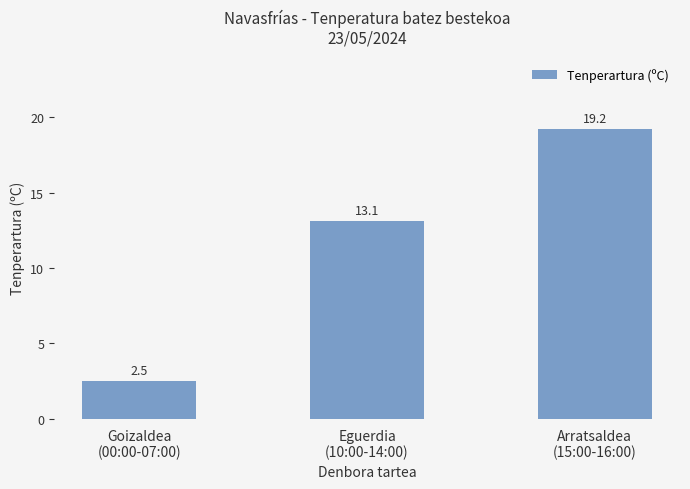

What is the difference between the values at Eguerdia
(10:00-14:00) and Goizaldea
(00:00-07:00)?

10.6